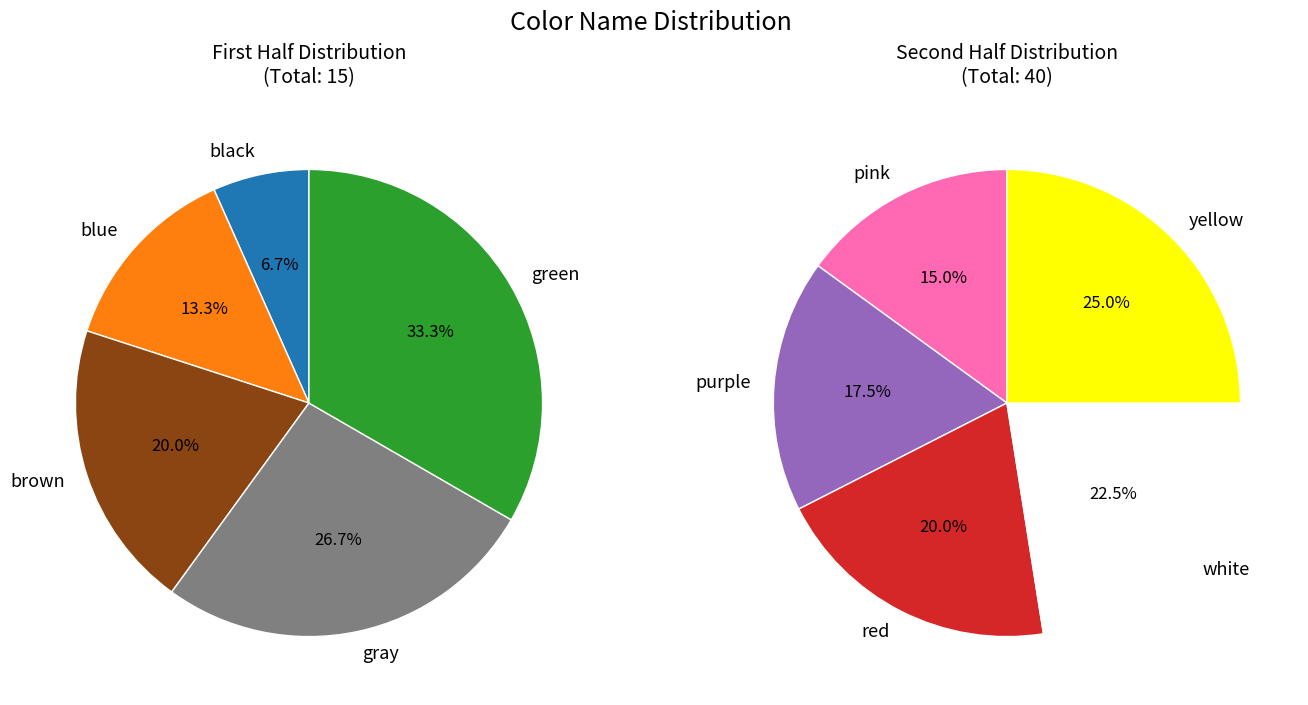

Combined, do purple and blue account for over 50%?

No